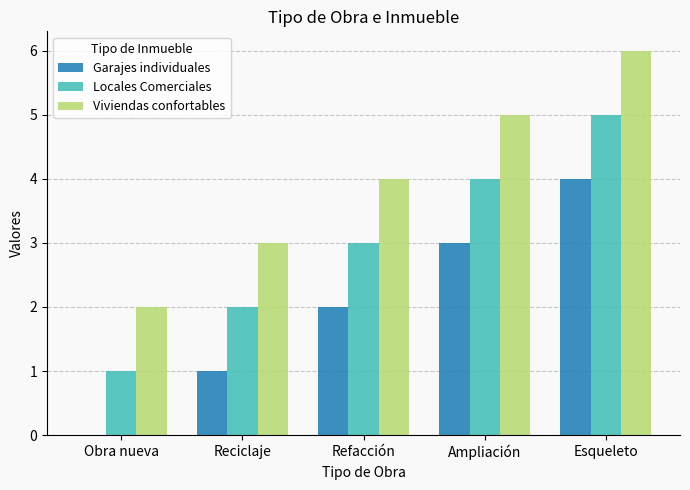

What is the sum of all Garajes individuales values?

10